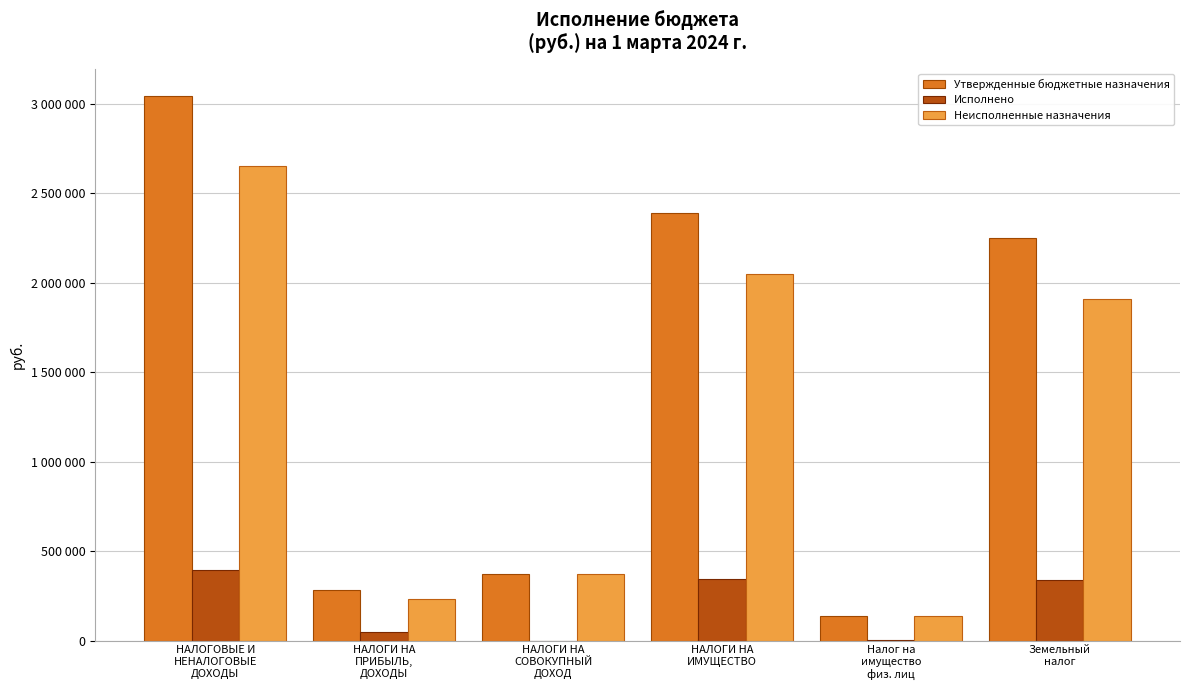

What are all the series names shown in the legend?

Утвержденные бюджетные назначения, Исполнено, Неисполненные назначения